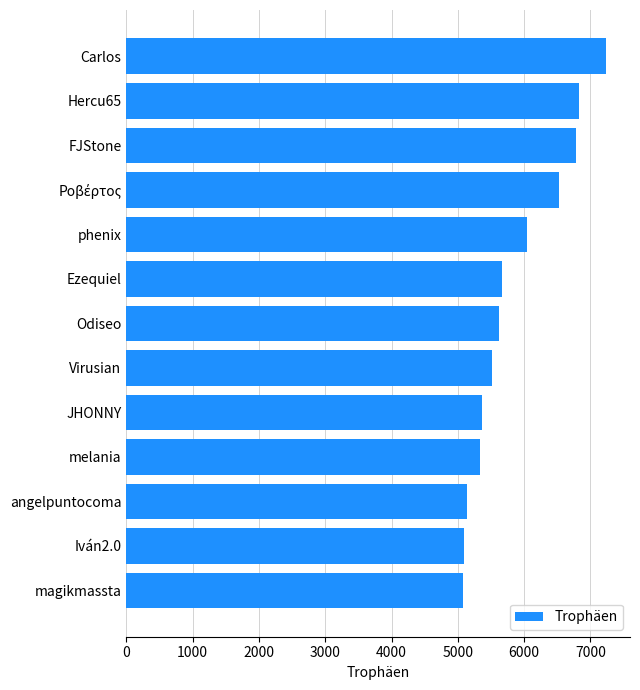

What is the difference between the values at Carlos and magikmassta?

2160